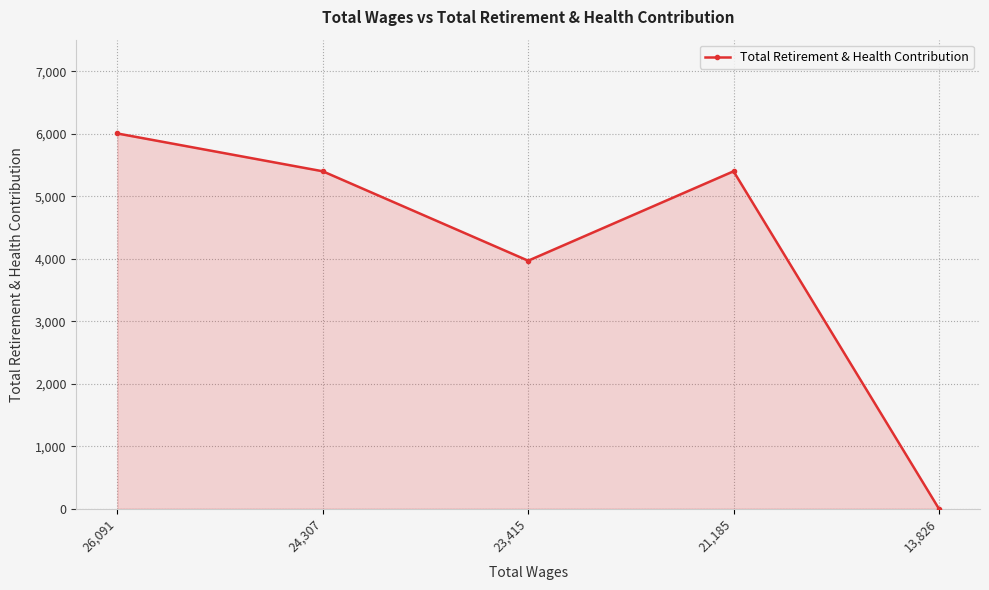

What is the label of the 4th point from the left?

21,185